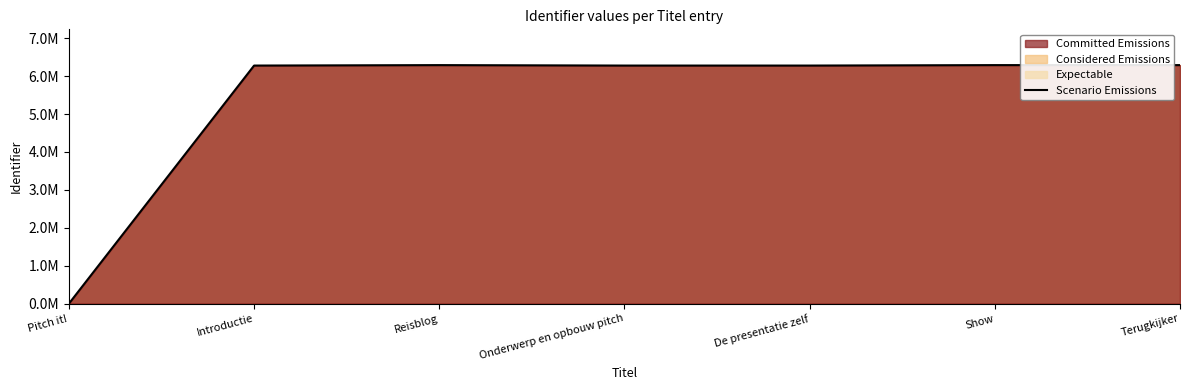

Rank the categories by value from highest to lowest.

Show, Terugkijker, Reisblog, De presentatie zelf, Onderwerp en opbouw pitch, Introductie, Pitch it!